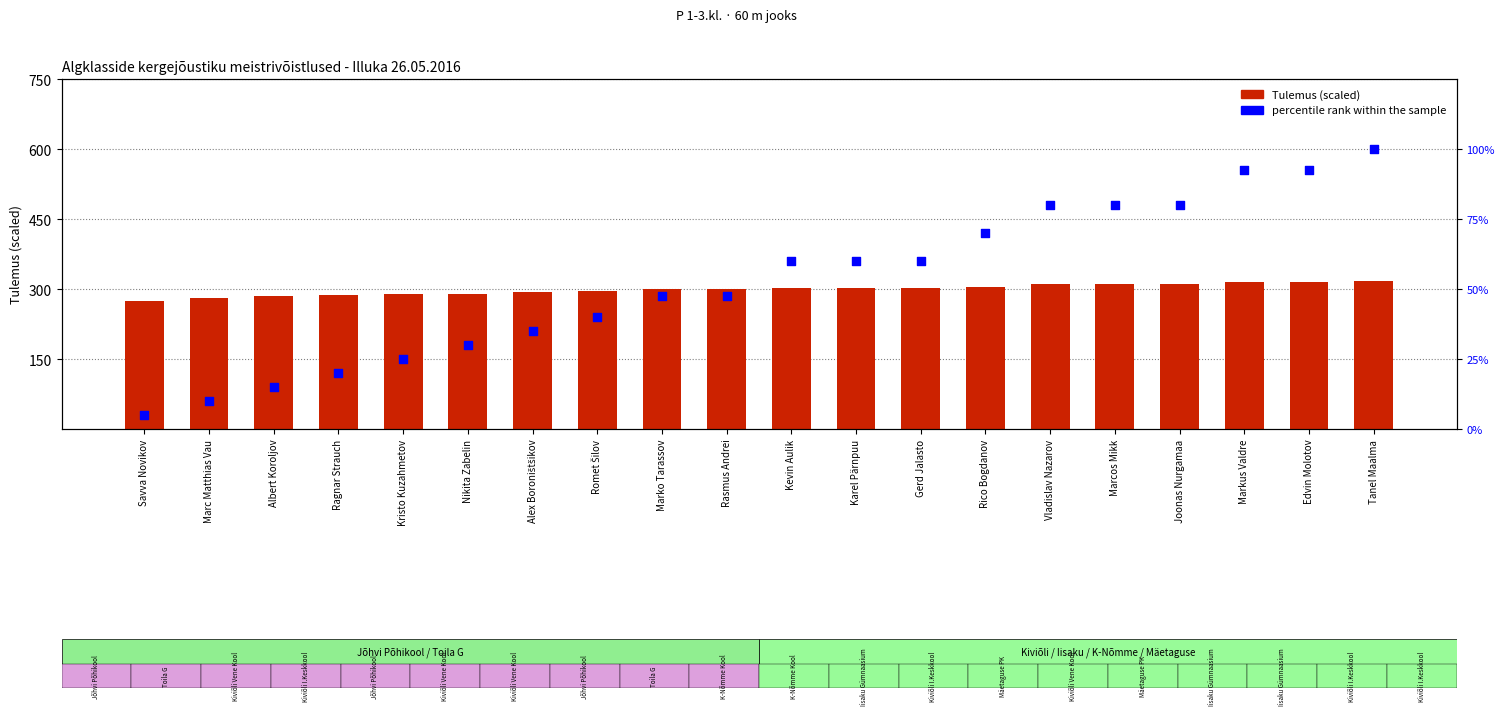

At which category is the sum across all series the highest?

Tanel Maalma